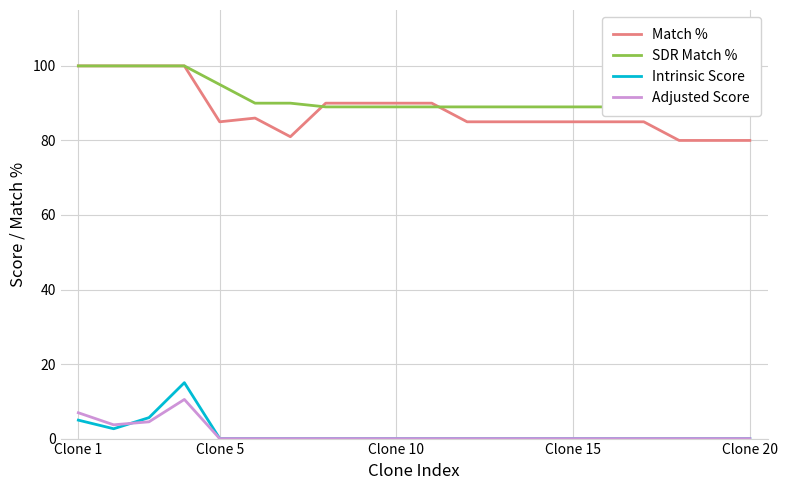

True or false: Match % and Adjusted Score cross at least once.

False